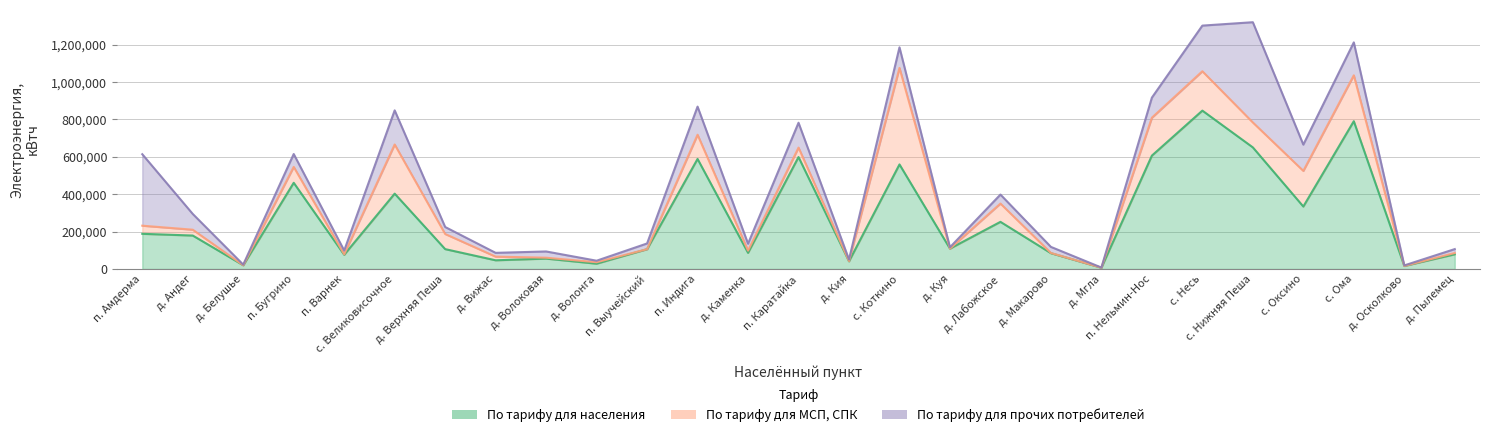

Between д. Каменка and с. Оксино, which is larger?

с. Оксино